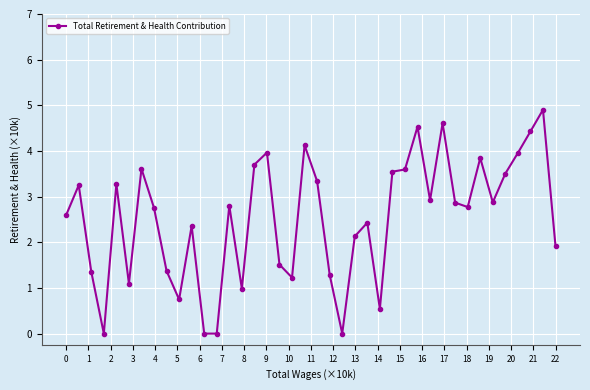

What is the value of the 24th point from the left?

2.1